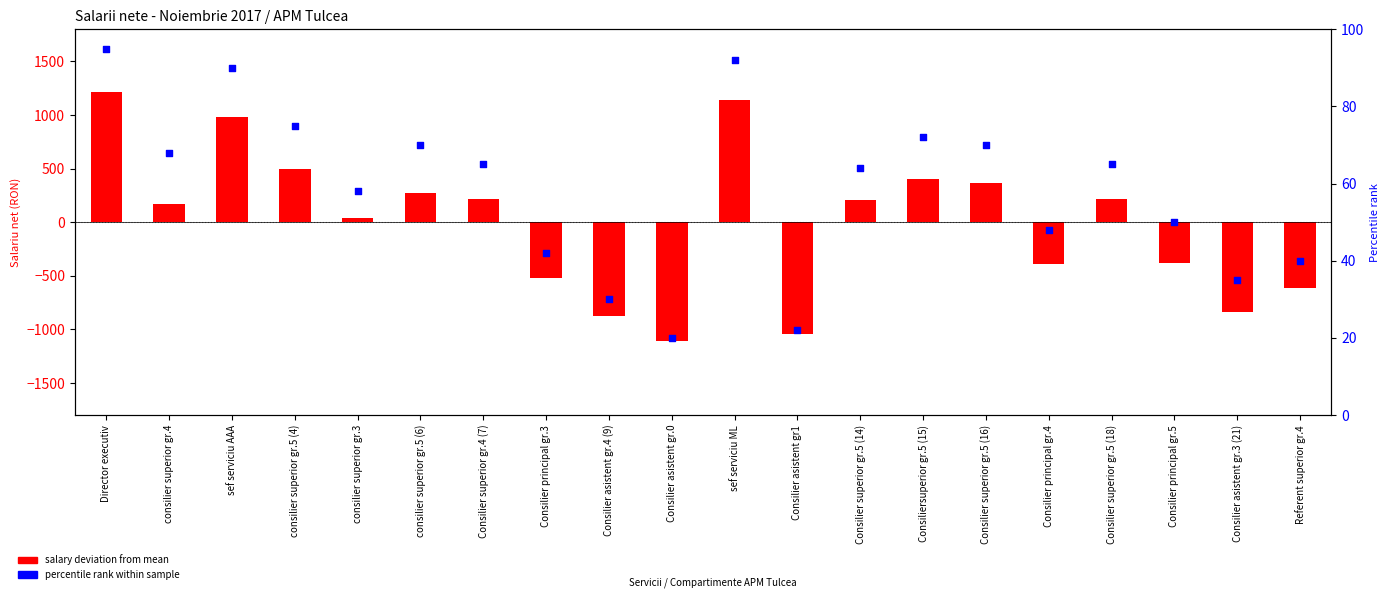

What are all the series names shown in the legend?

salary deviation from mean, percentile rank within sample